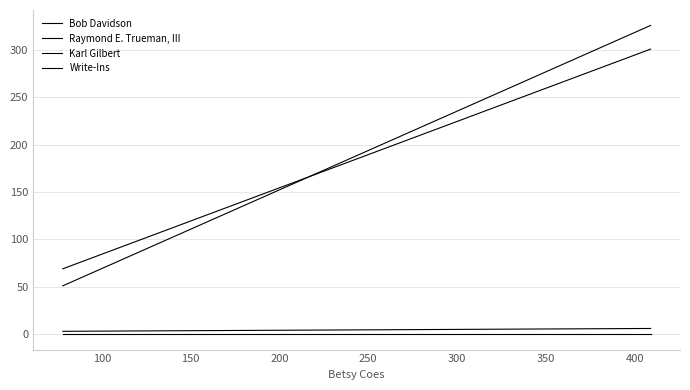

Reading left to right, extract all data points from this chart.

Bob Davidson: 51	326
Raymond E. Trueman, III: 69	301
Karl Gilbert: 3	6
Write-Ins: 0	0